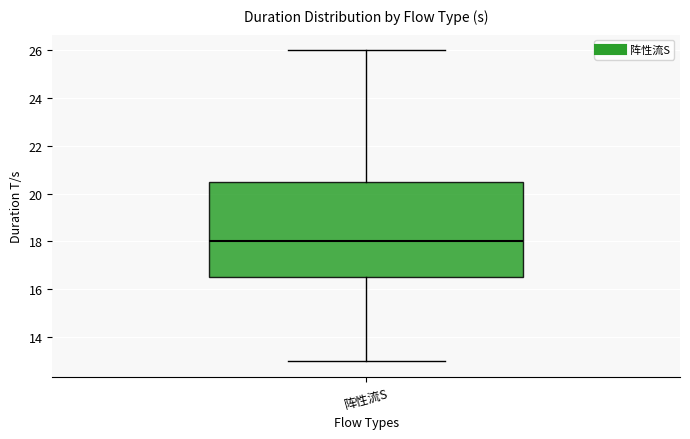

Read this box plot against the y-axis: the position of the median line, the range covered by the box, and the ends of both whiskers. The values are not printed on the chart, so give them approximately, as read against the axis.

median 18.0, box 16.6 to 20.6, whiskers 13.0 to 26.0